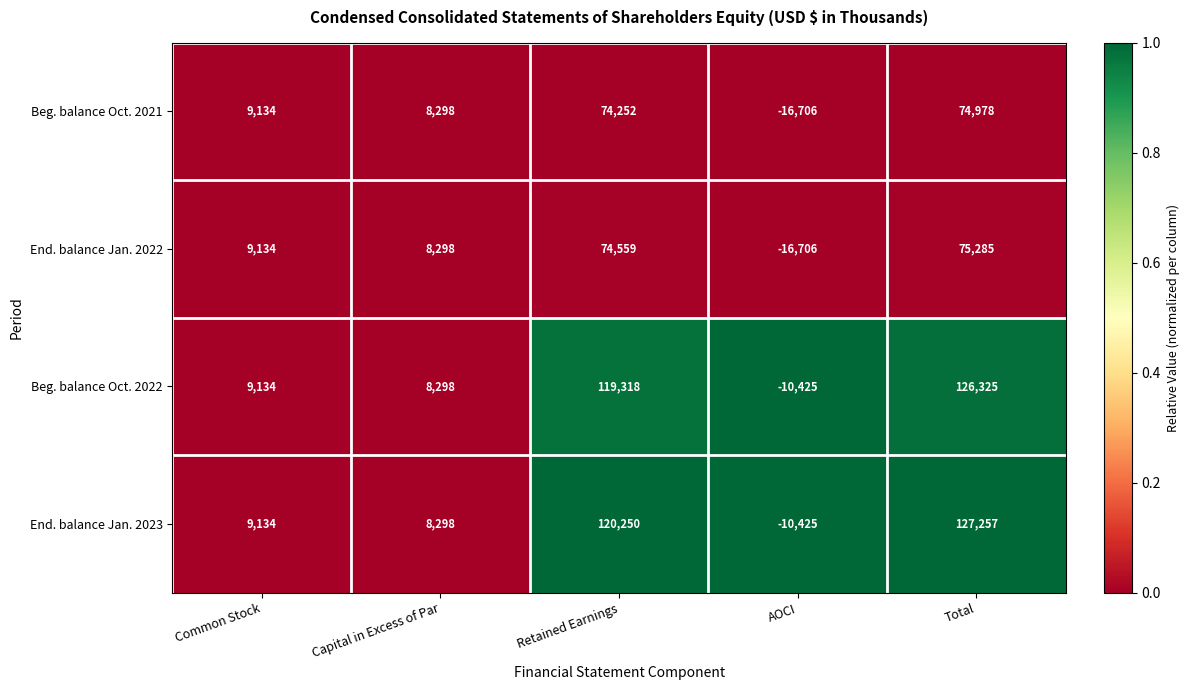

At which category is the sum across all series the highest?

Total